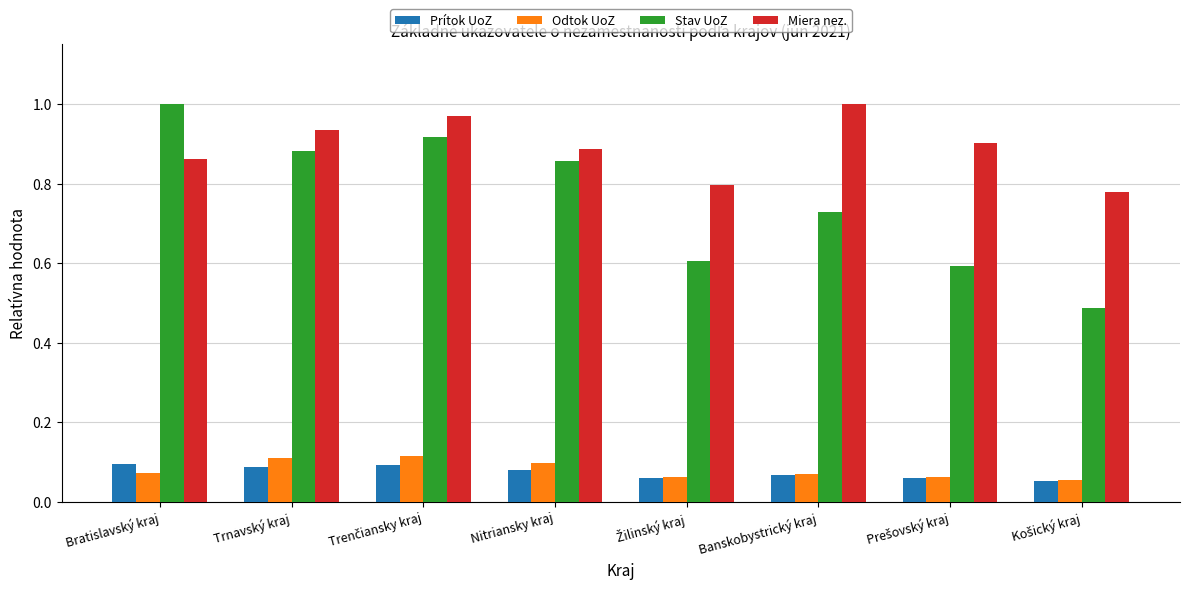

Which series has the largest range (max minus min)?

Stav UoZ